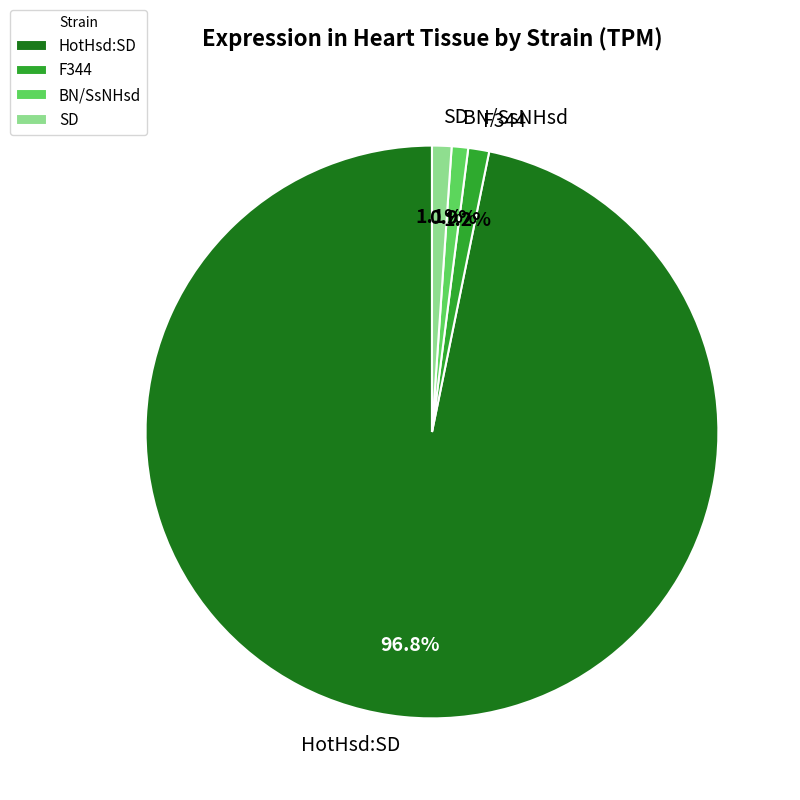

Between HotHsd:SD and SD, which is larger?

HotHsd:SD